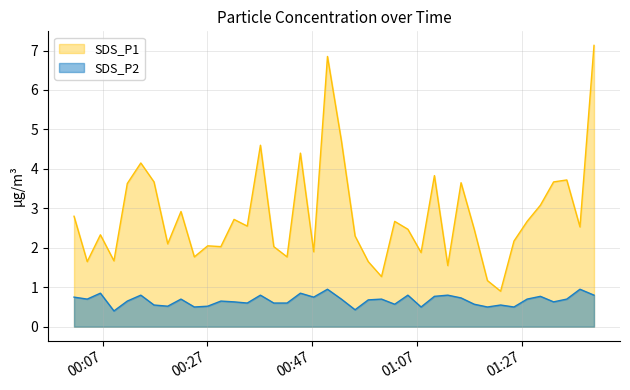

True or false: SDS_P2 and SDS_P1 cross at least once.

False